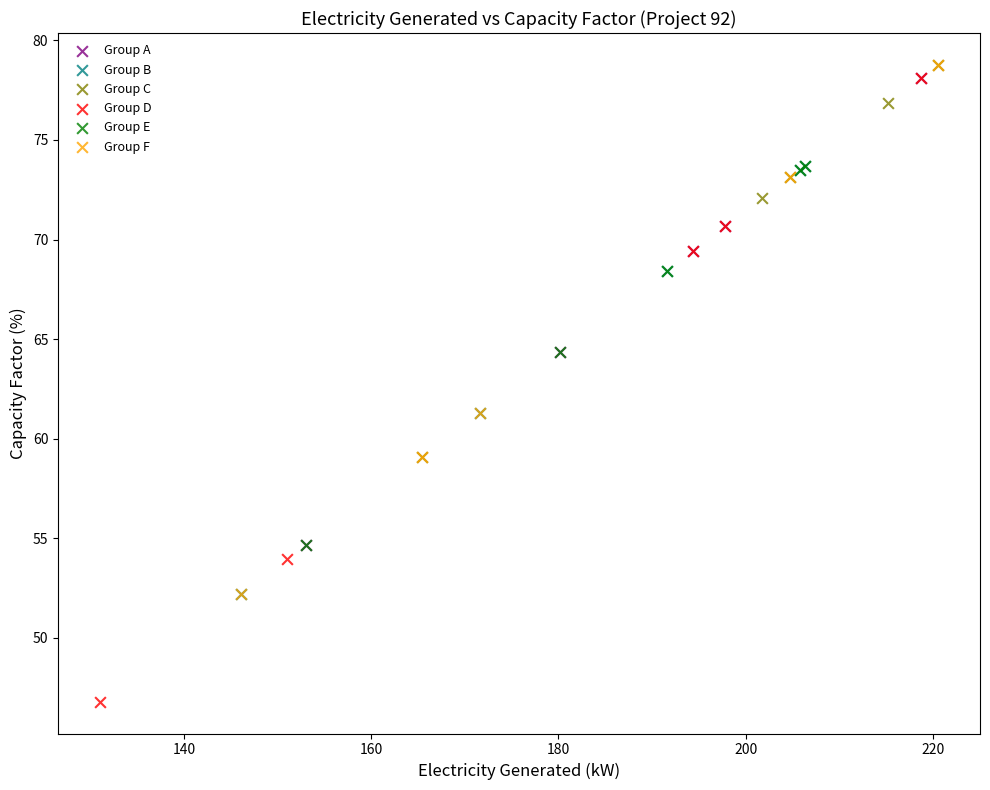

Which series contains the lowest Y value?

Group D